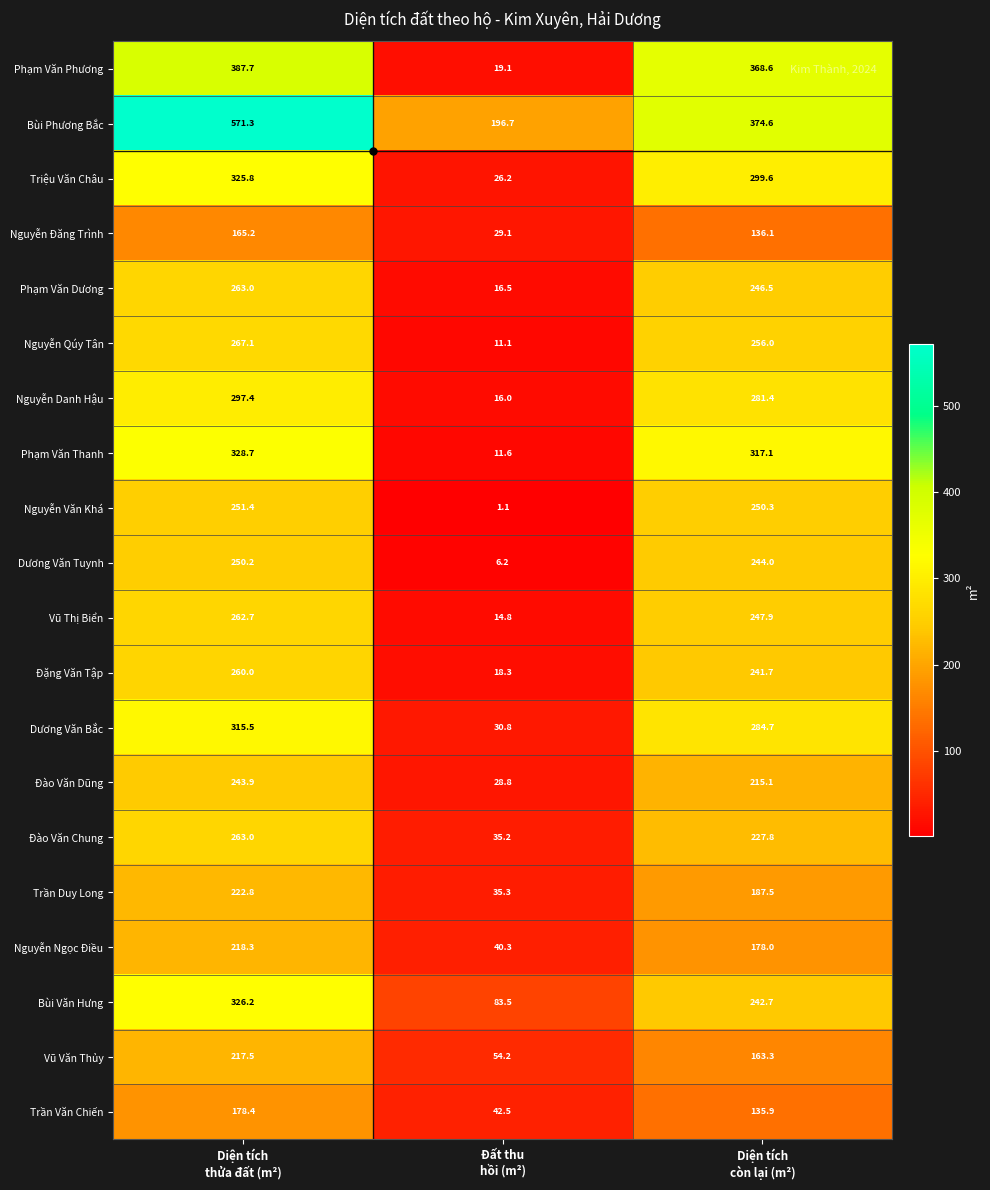

Which series has the largest total across all categories?

Bùi Phương Bắc